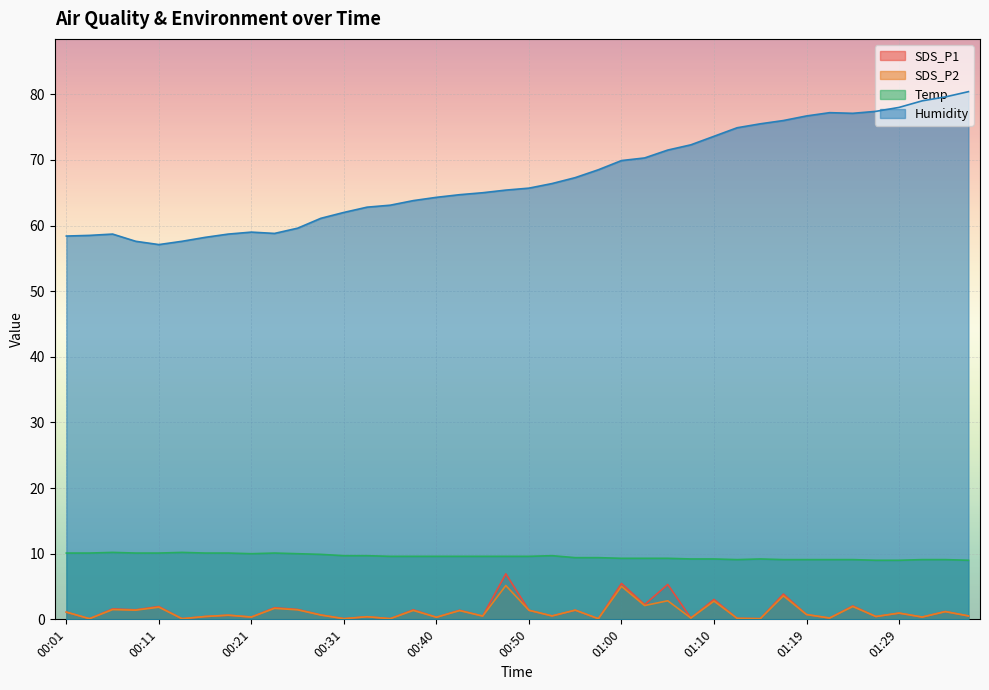

At which category does Humidity reach its first local valley?

00:11